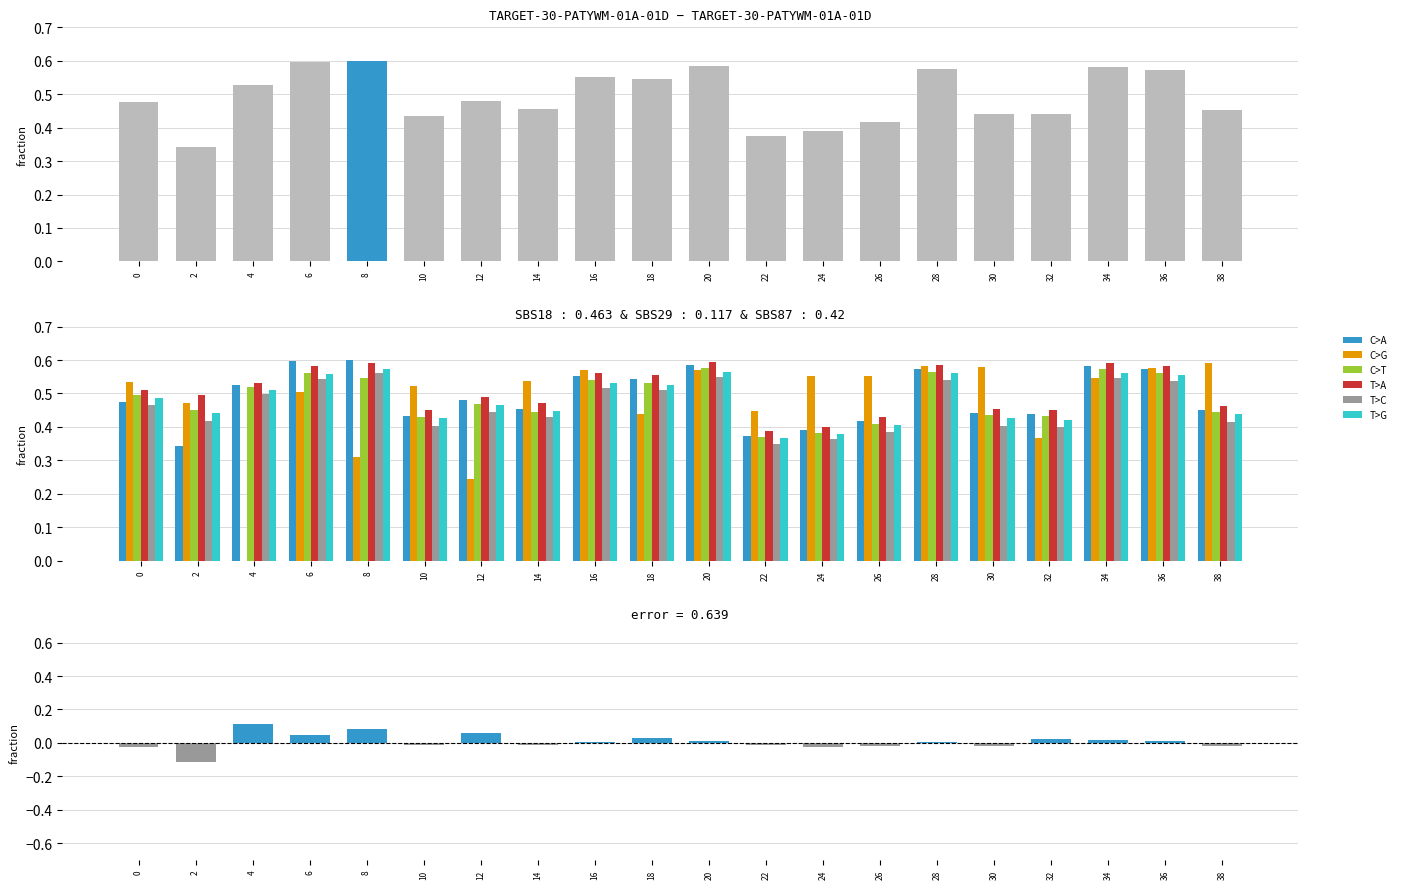

At how many categories does at least one series exceed 0?

20